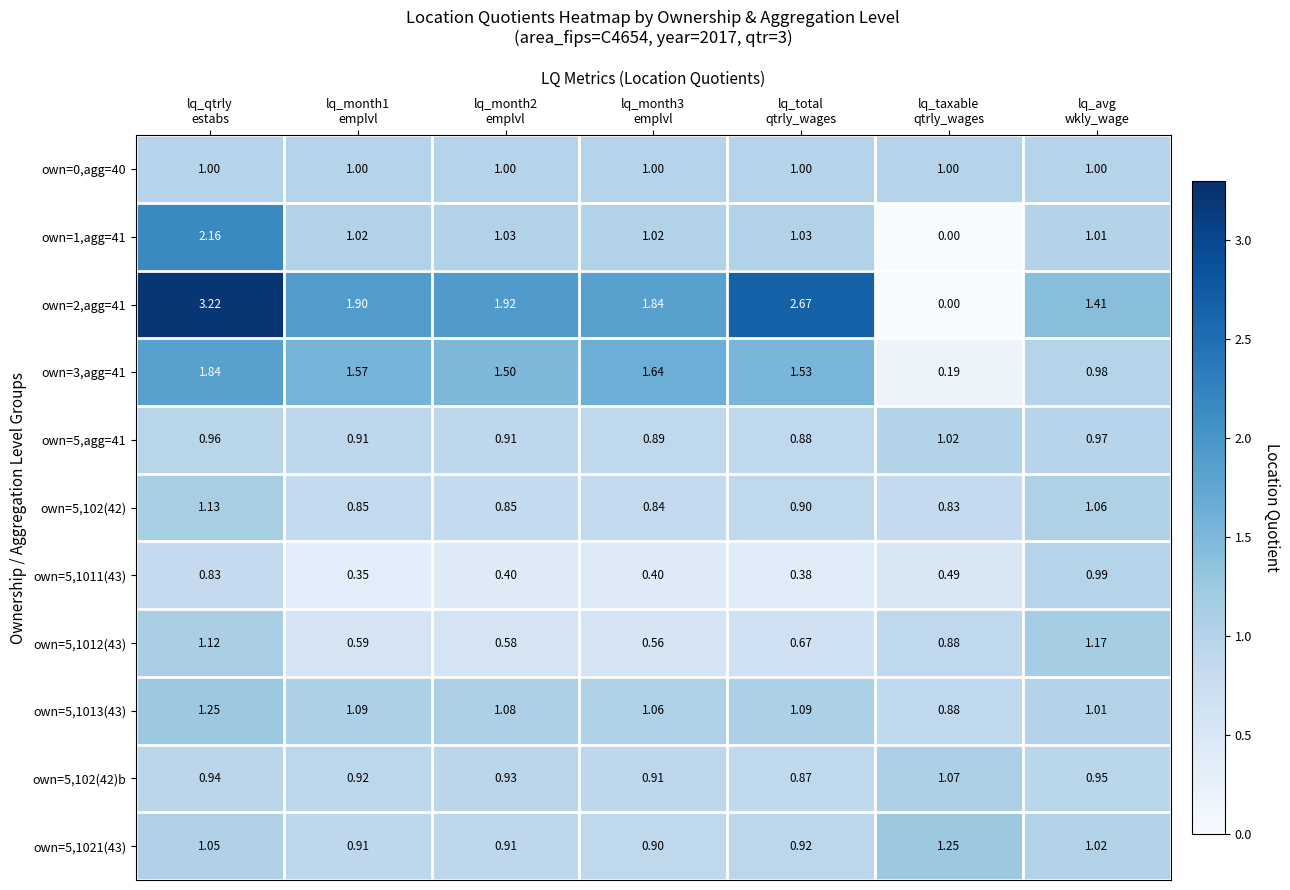

What is the spread (max minus min) of values at lq_month2
emplvl?

1.5